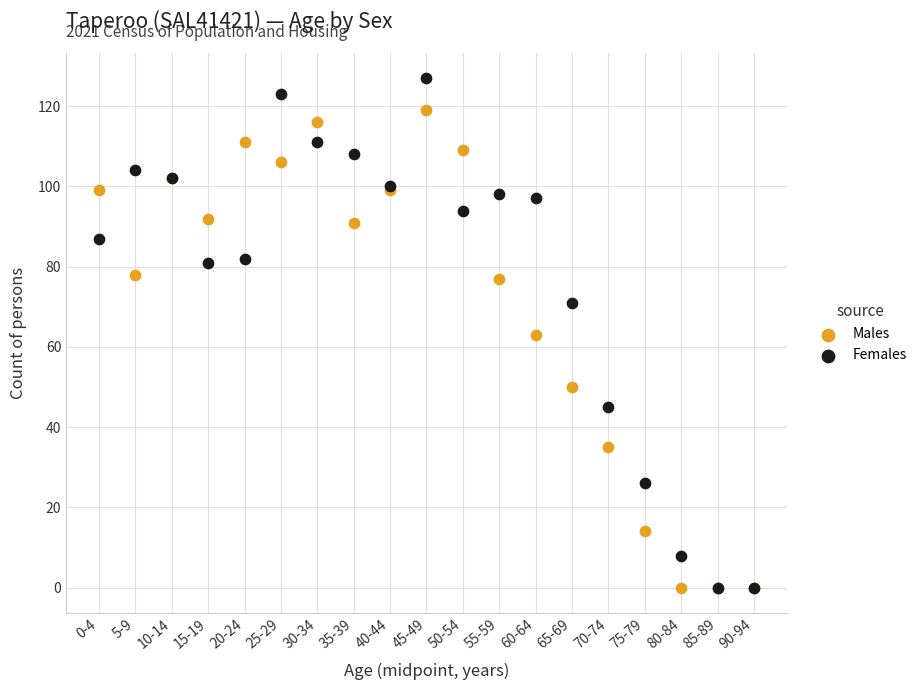

What are all the series names shown in the legend?

Males, Females